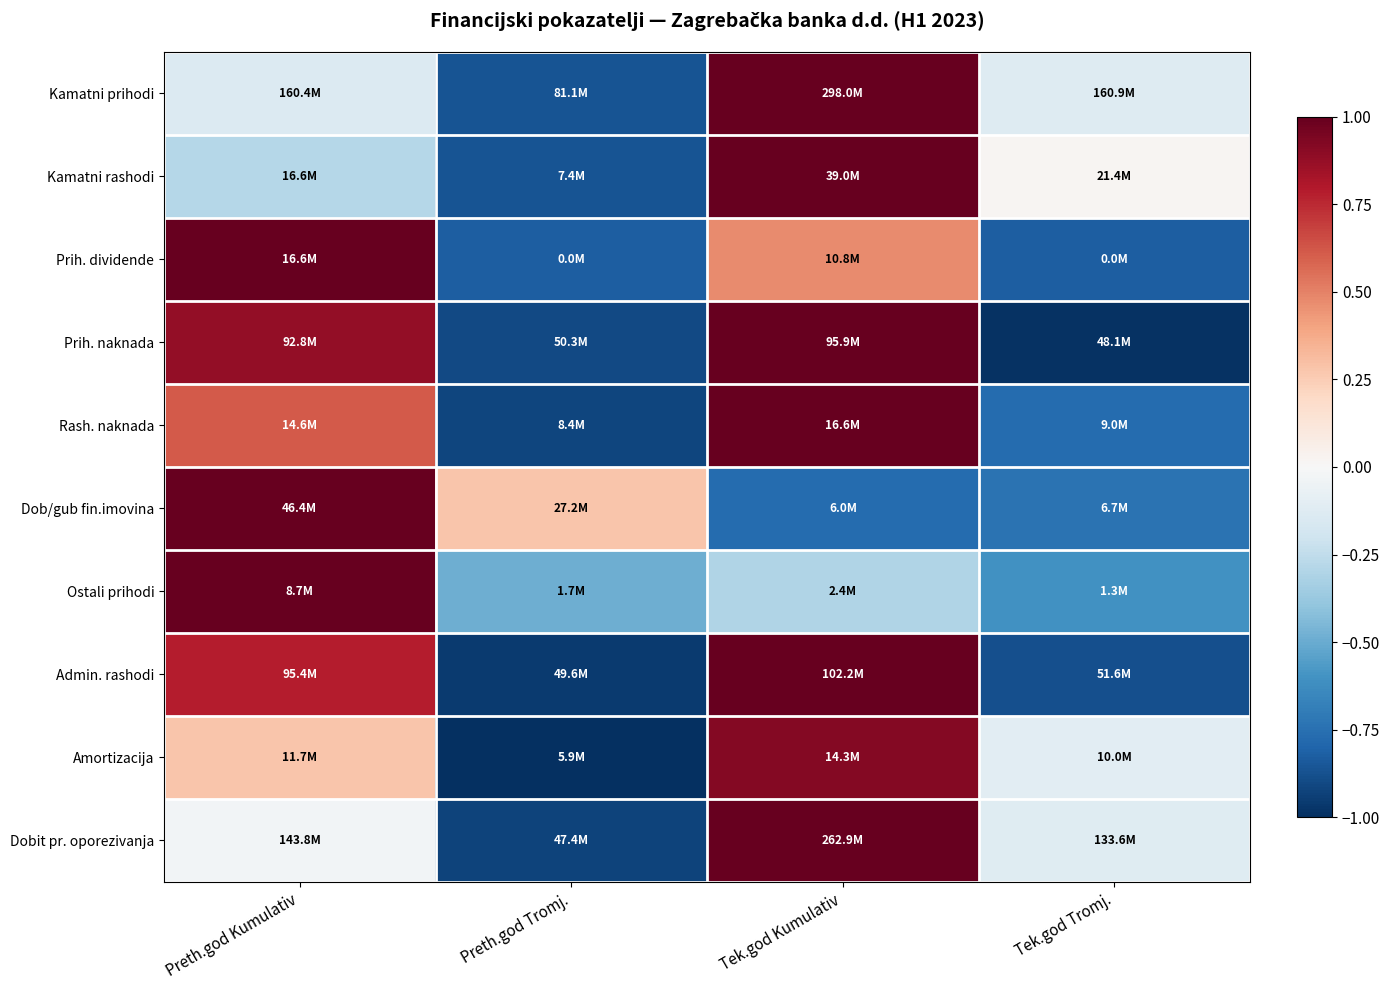

Reading left to right, transcribe all the data shown in this chart.

Kamatni prihodi: Preth.god Kumulativ=-0.1	Preth.god Tromj.=-0.9	Tek.god Kumulativ=1.1	Tek.god Tromj.=-0.1
Kamatni rashodi: Preth.god Kumulativ=-0.3	Preth.god Tromj.=-0.9	Tek.god Kumulativ=1.1	Tek.god Tromj.=0.0
Prih. dividende: Preth.god Kumulativ=1.2	Preth.god Tromj.=-0.8	Tek.god Kumulativ=0.5	Tek.god Tromj.=-0.8
Prih. naknada: Preth.god Kumulativ=0.9	Preth.god Tromj.=-0.9	Tek.god Kumulativ=1.0	Tek.god Tromj.=-1.0
Rash. naknada: Preth.god Kumulativ=0.6	Preth.god Tromj.=-0.9	Tek.god Kumulativ=1.1	Tek.god Tromj.=-0.8
Dob/gub fin.imovina: Preth.god Kumulativ=1.2	Preth.god Tromj.=0.3	Tek.god Kumulativ=-0.8	Tek.god Tromj.=-0.7
Ostali prihodi: Preth.god Kumulativ=1.4	Preth.god Tromj.=-0.5	Tek.god Kumulativ=-0.3	Tek.god Tromj.=-0.6
Admin. rashodi: Preth.god Kumulativ=0.8	Preth.god Tromj.=-1.0	Tek.god Kumulativ=1.0	Tek.god Tromj.=-0.9
Amortizacija: Preth.god Kumulativ=0.3	Preth.god Tromj.=-1.1	Tek.god Kumulativ=0.9	Tek.god Tromj.=-0.1
Dobit pr. oporezivanja: Preth.god Kumulativ=-0.0	Preth.god Tromj.=-0.9	Tek.god Kumulativ=1.1	Tek.god Tromj.=-0.1